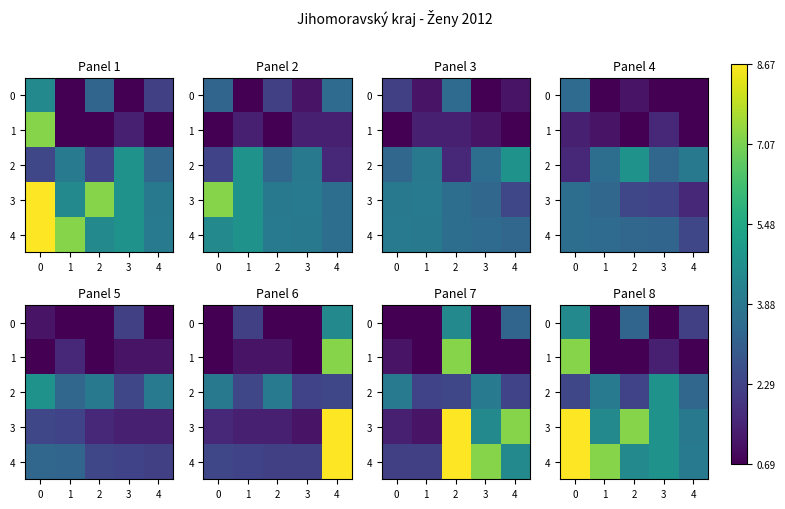

What is the total value across all series at 4?

14.1